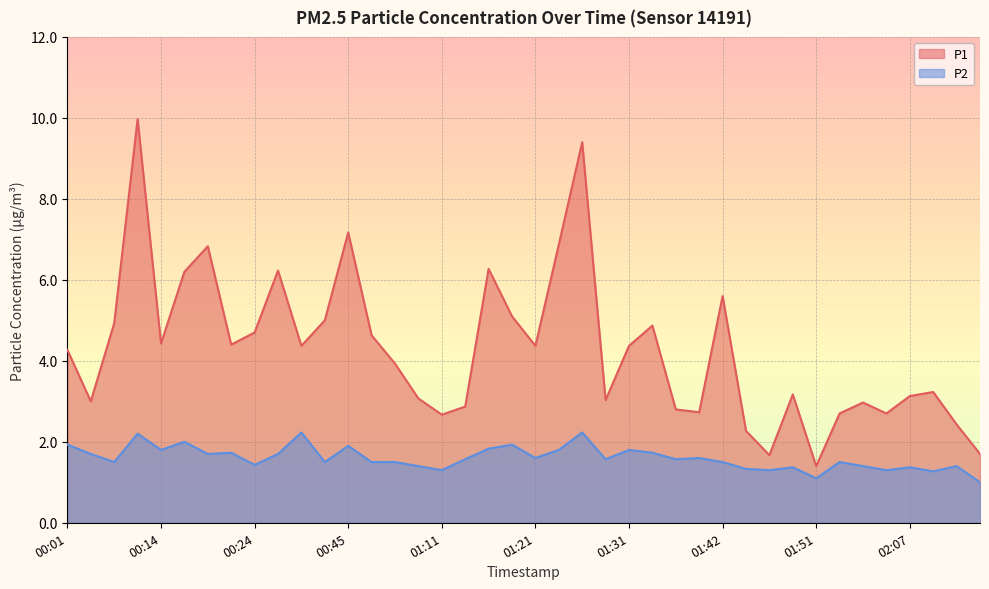

How many lines are shown in the chart?

2